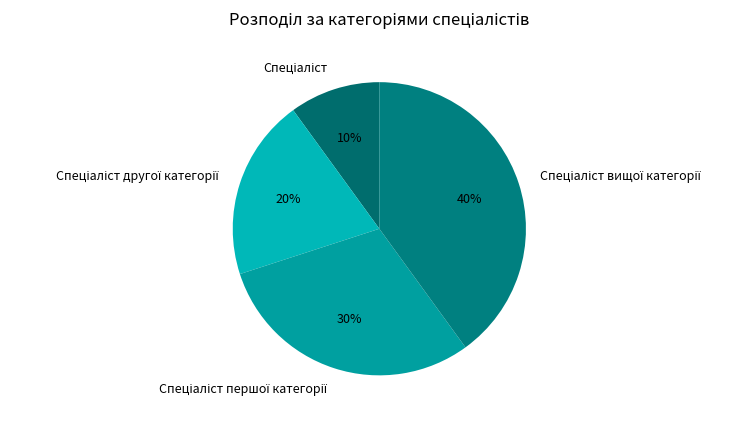

Is there any slice that represents more than half of the pie?

No